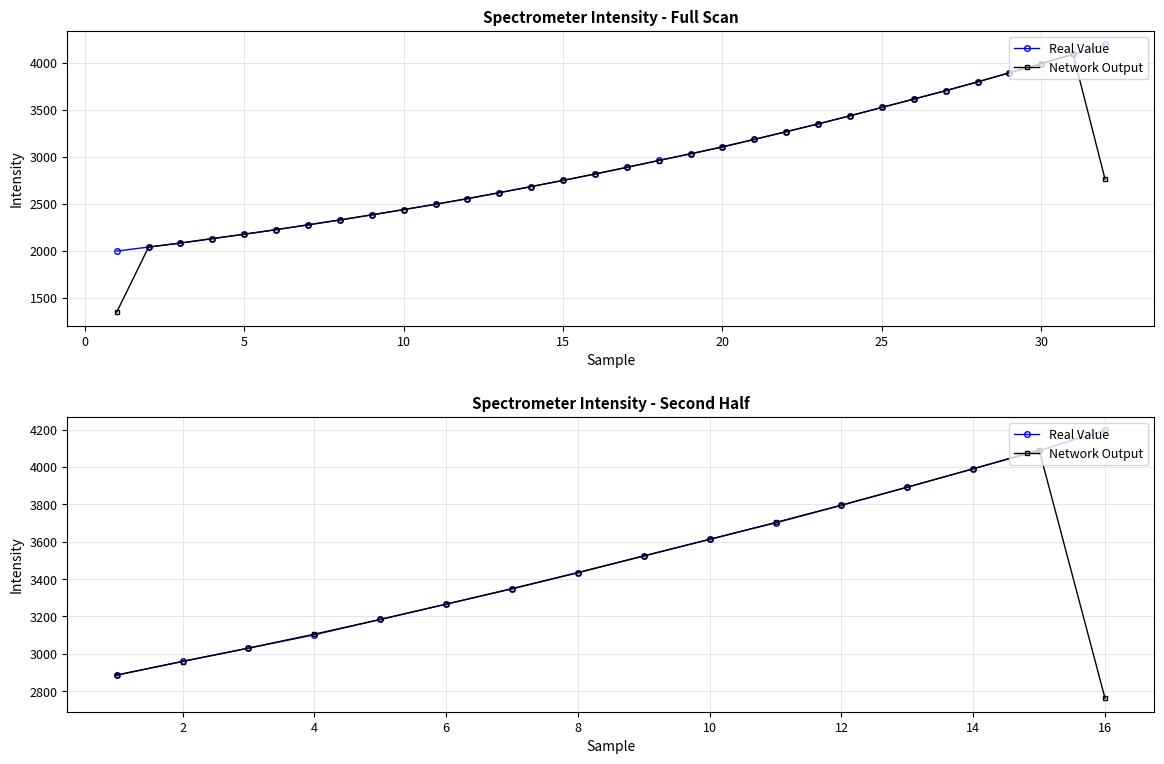

How many data points in Network Output are above 3435?

8